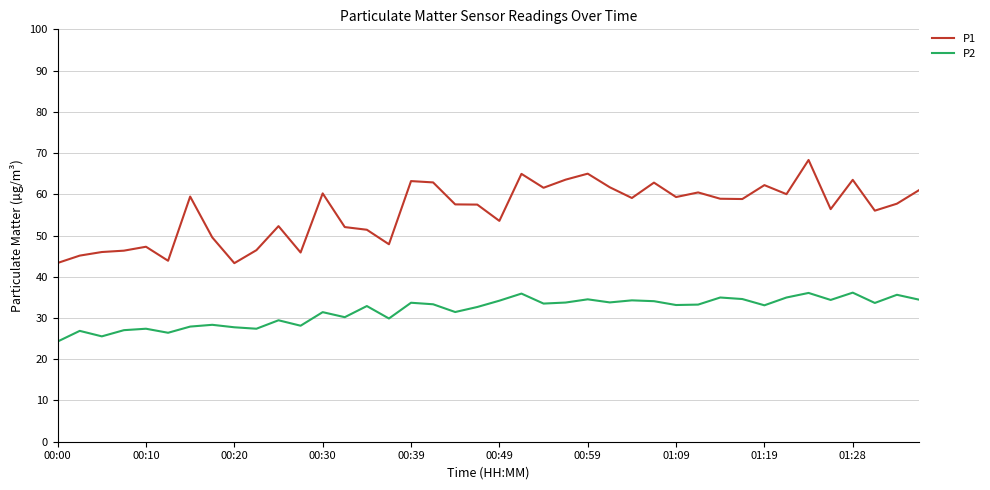

What is the minimum value for P2?

24.3